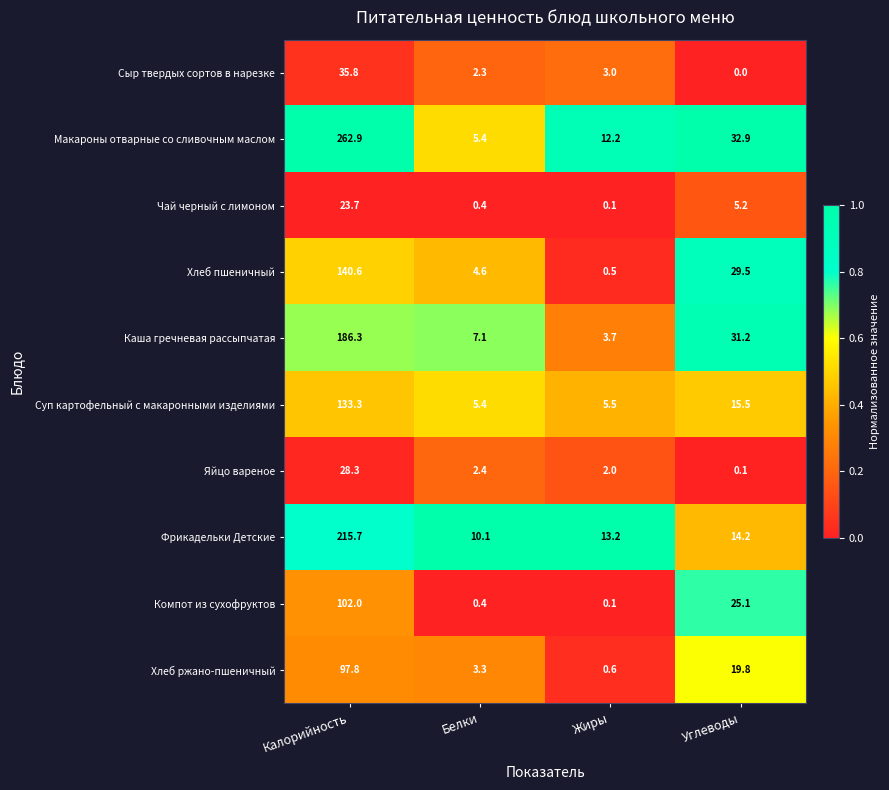

Rank the series by their maximum value, from highest to lowest.

Макароны отварные со сливочным маслом, Фрикадельки Детские, Каша гречневая рассыпчатая, Хлеб пшеничный, Суп картофельный с макаронными изделиями, Компот из сухофруктов, Хлеб ржано-пшеничный, Сыр твердых сортов в нарезке, Яйцо вареное, Чай черный с лимоном